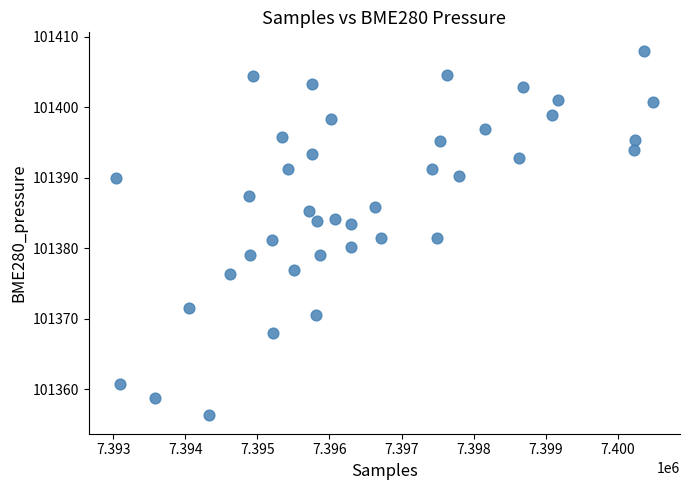

What is the range of Y values (max minus min)?

51.8